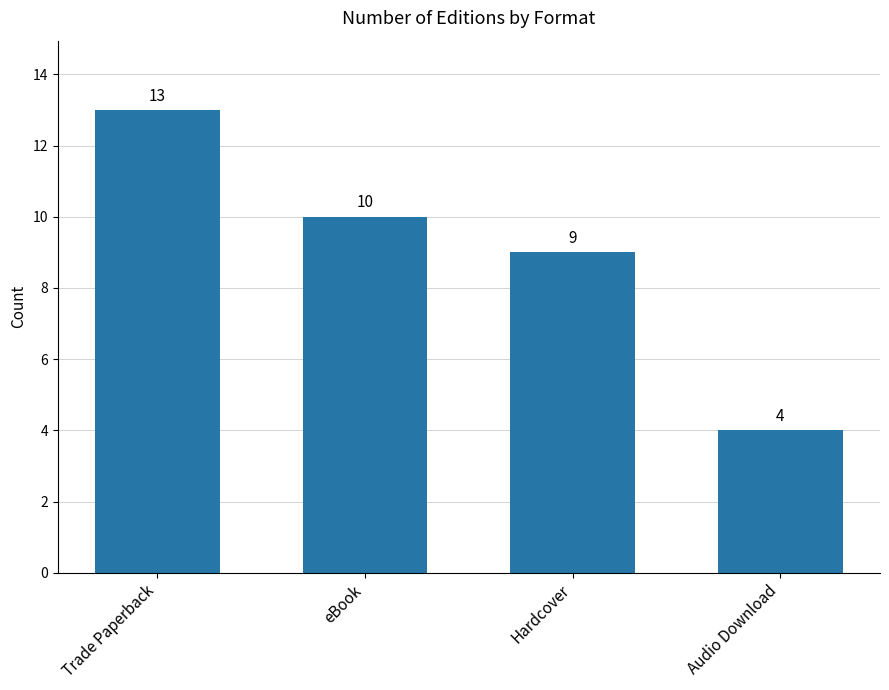

List the labels in order of value, smallest first.

Audio Download, Hardcover, eBook, Trade Paperback